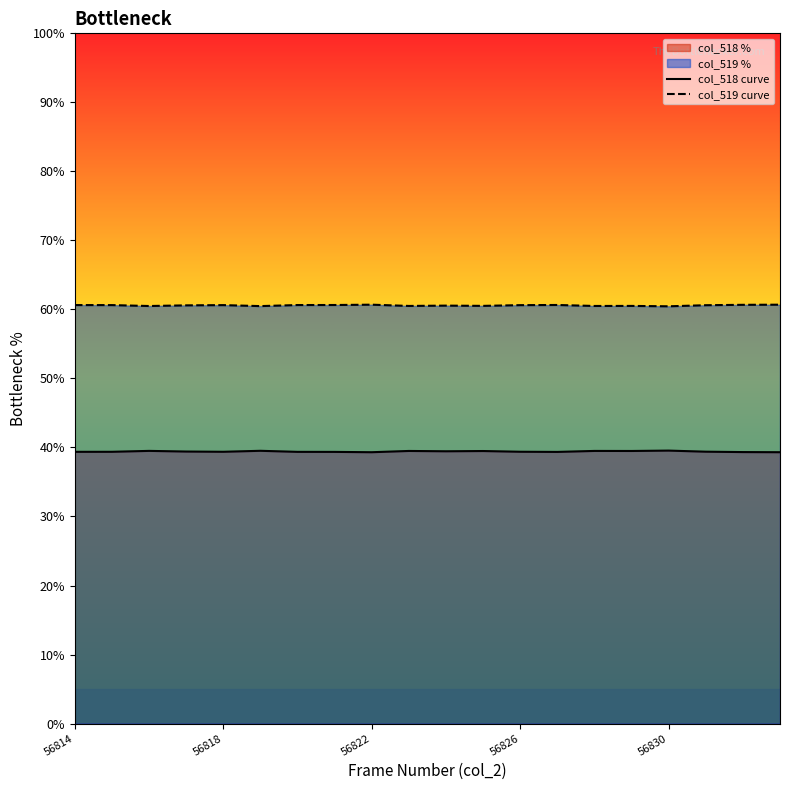

Rank the series at 56830 from lowest to highest value.

col_518 curve, col_519 curve